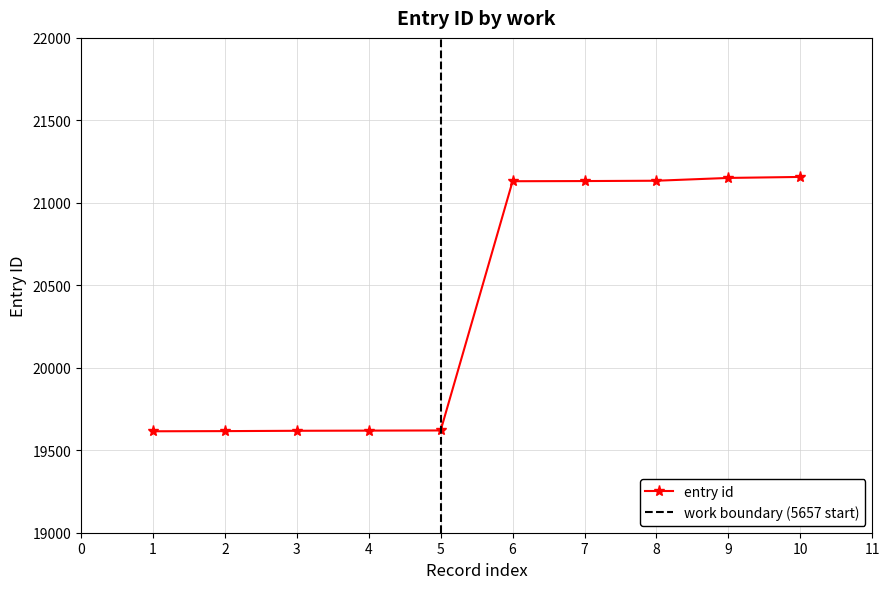

What is the lowest value of the entry id series?

19615